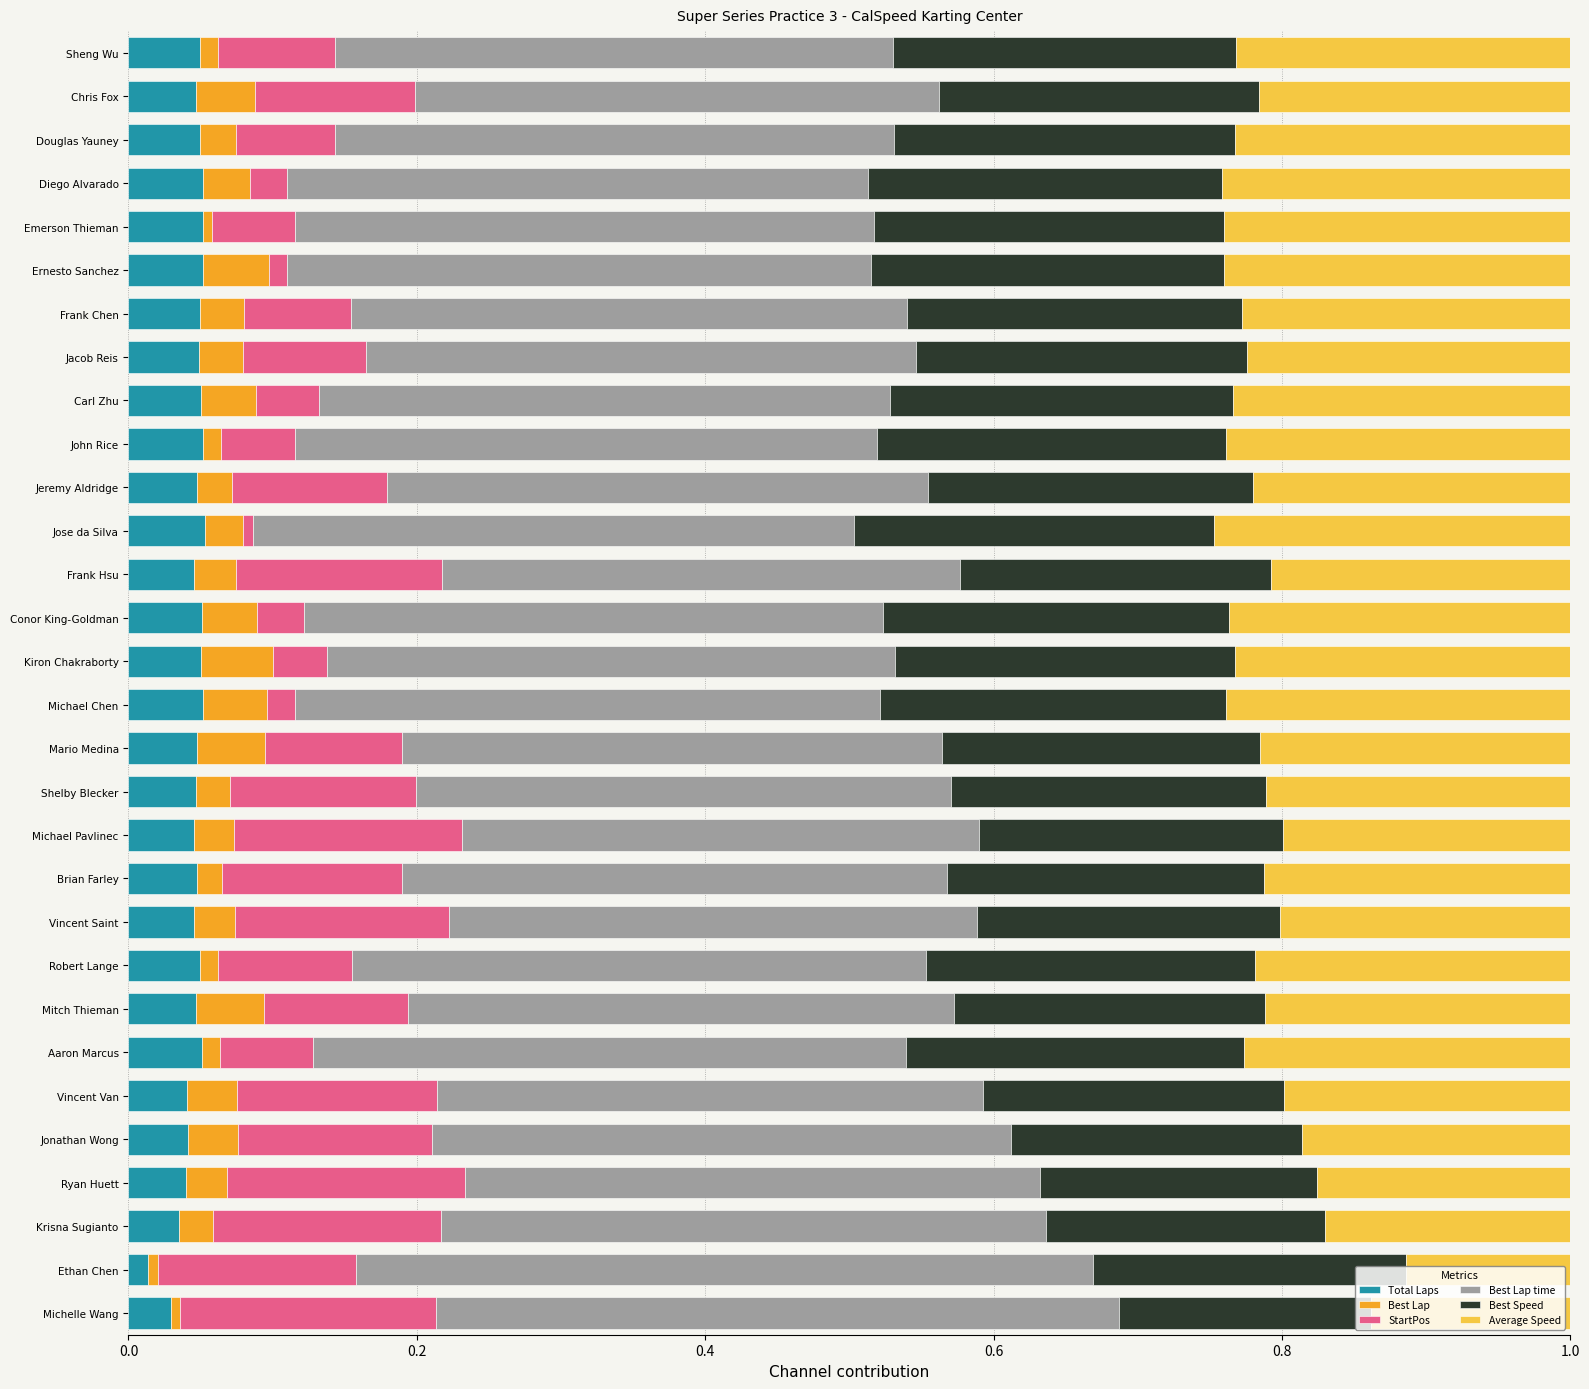

Is it true that Total Laps equals 0.1 at Kiron Chakraborty?

True